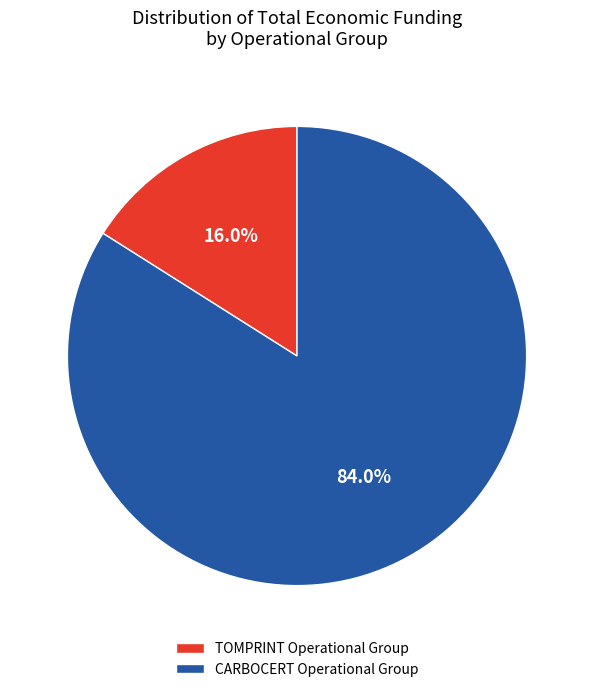

What is the smallest slice in the pie chart?

TOMPRINT Operational Group